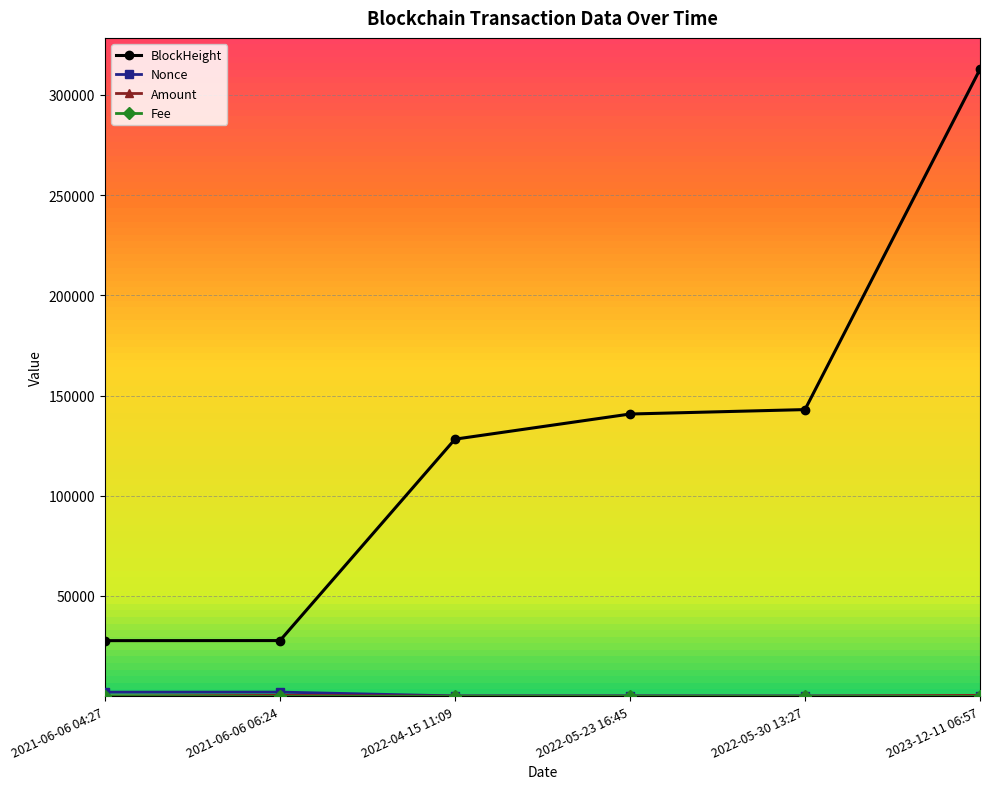

Which series has the largest range (max minus min)?

BlockHeight